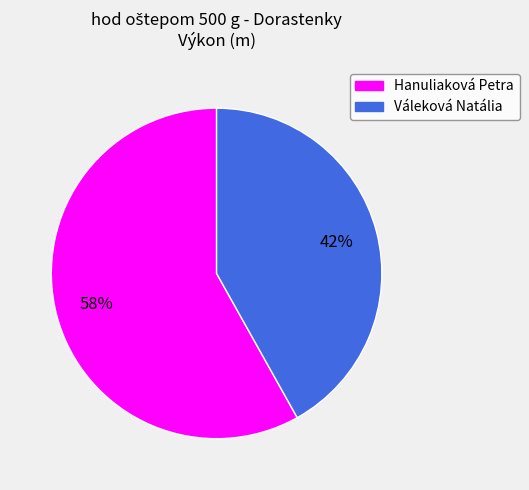

Does Hanuliaková Petra represent more than half of the total?

Yes